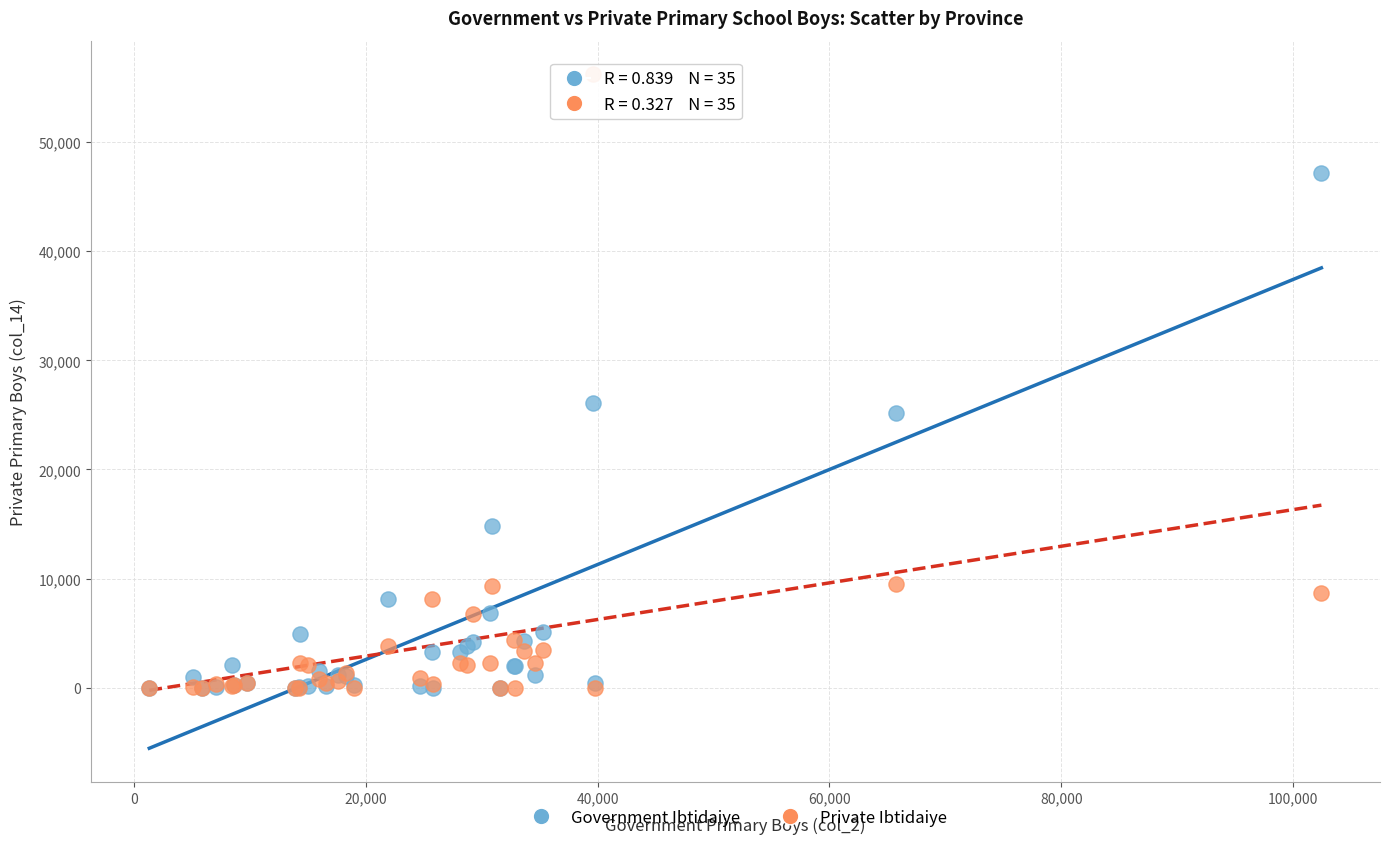

Across all series, what Y value is closest to 28103?

26099